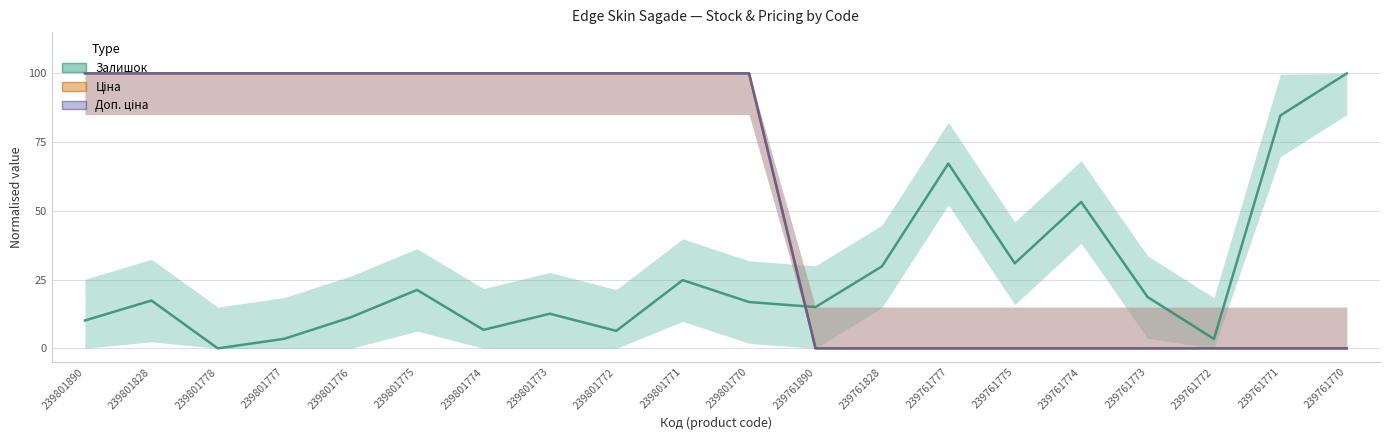

How many positive values does the Ціна series have?

11